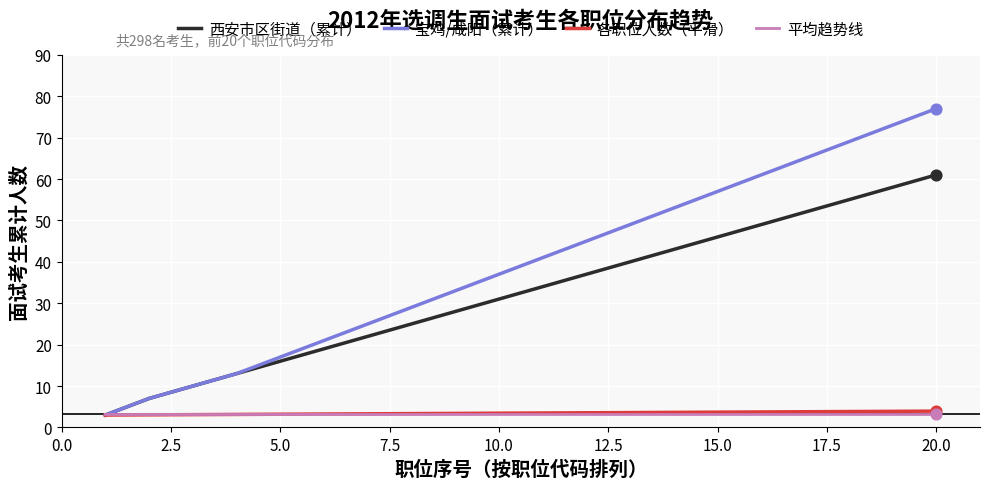

Which series has the widest spread of values?

宝鸡/咸阳（累计）